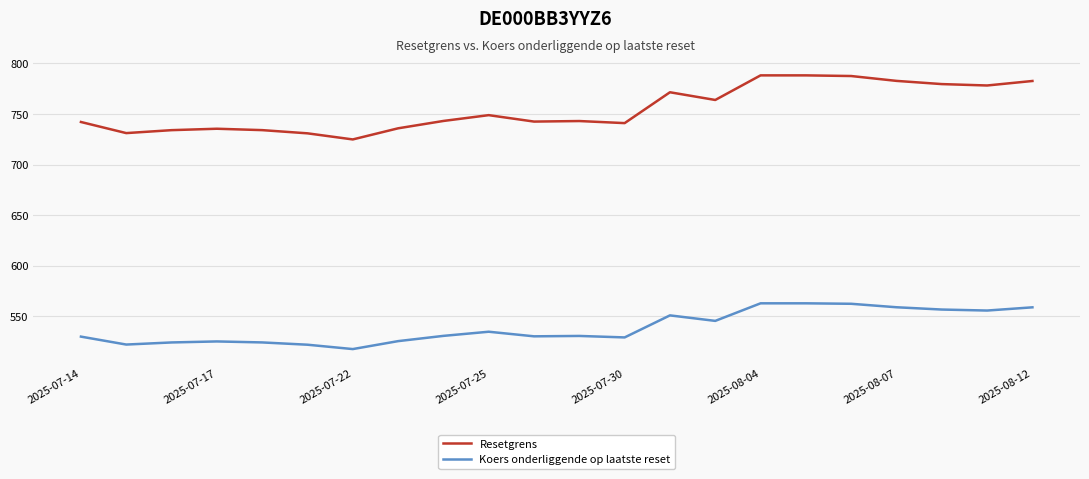

True or false: Koers onderliggende op laatste reset and Resetgrens intersect in this chart.

False